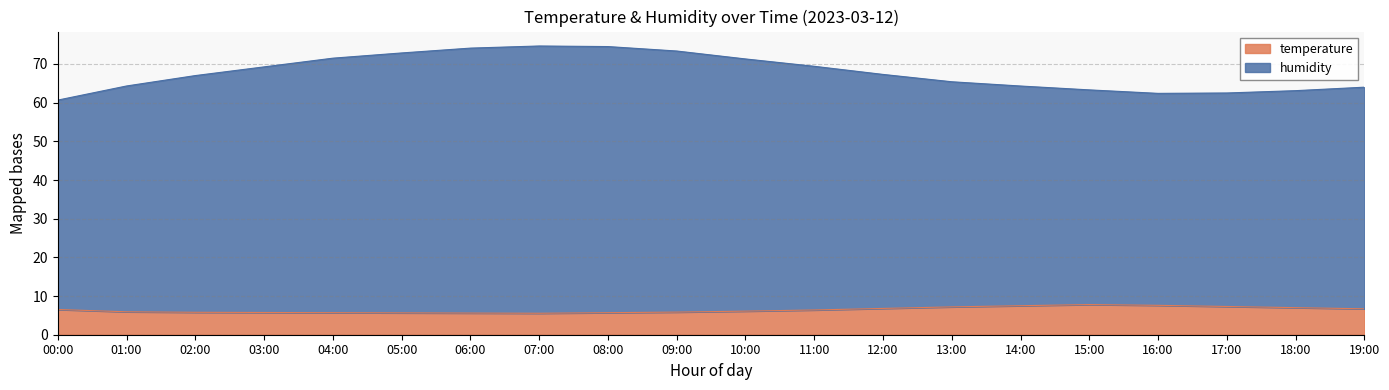

At how many categories does at least one series exceed 40?

20